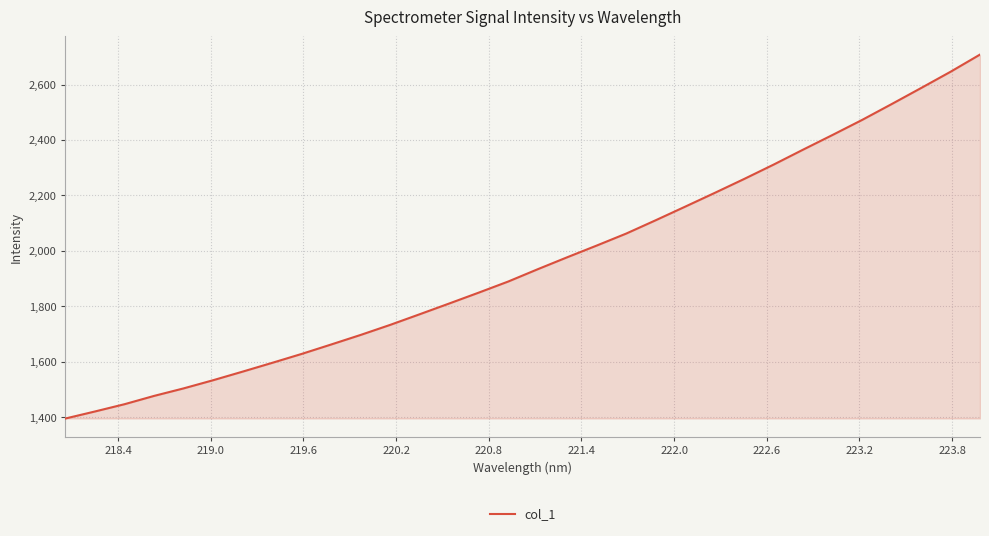

What is the greatest value displayed?

2708.2